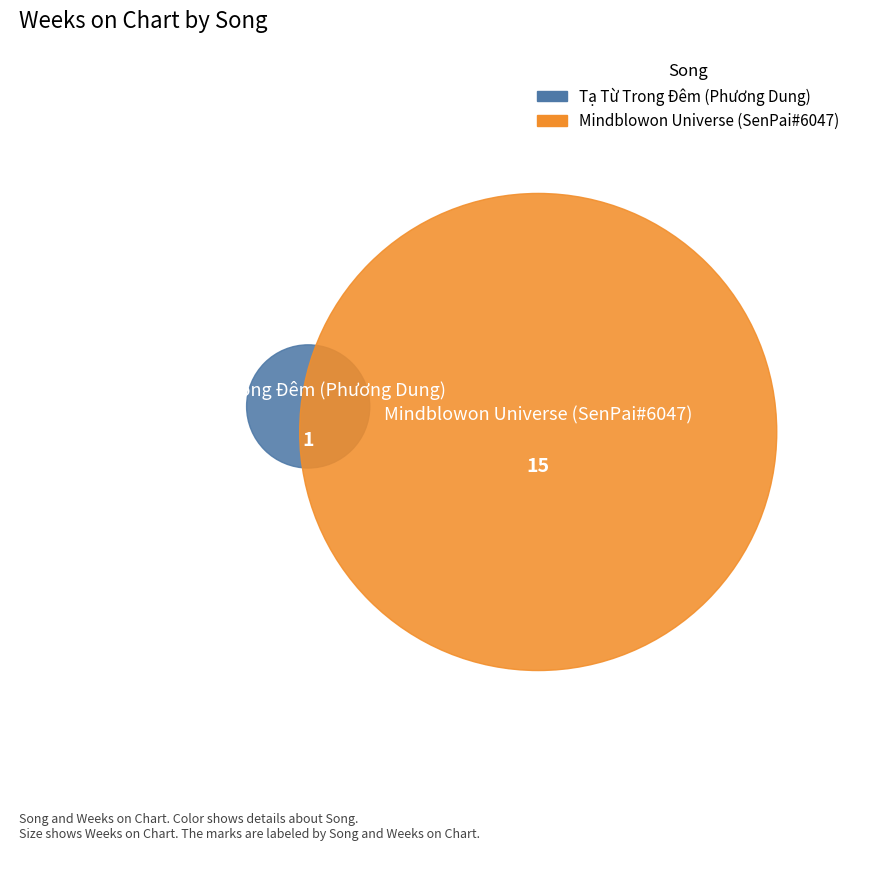

What percentage do Mindblowon Universe (SenPai#6047) and Tạ Từ Trong Đêm (Phương Dung) together represent?

100.0%